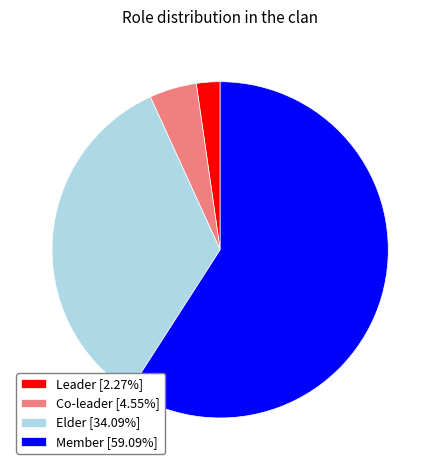

Count the number of slices in the pie.

4